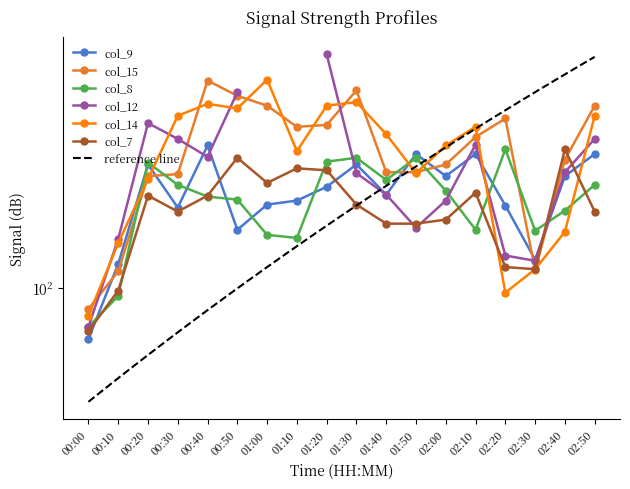

What is the average value of the col_7 series?

107.2